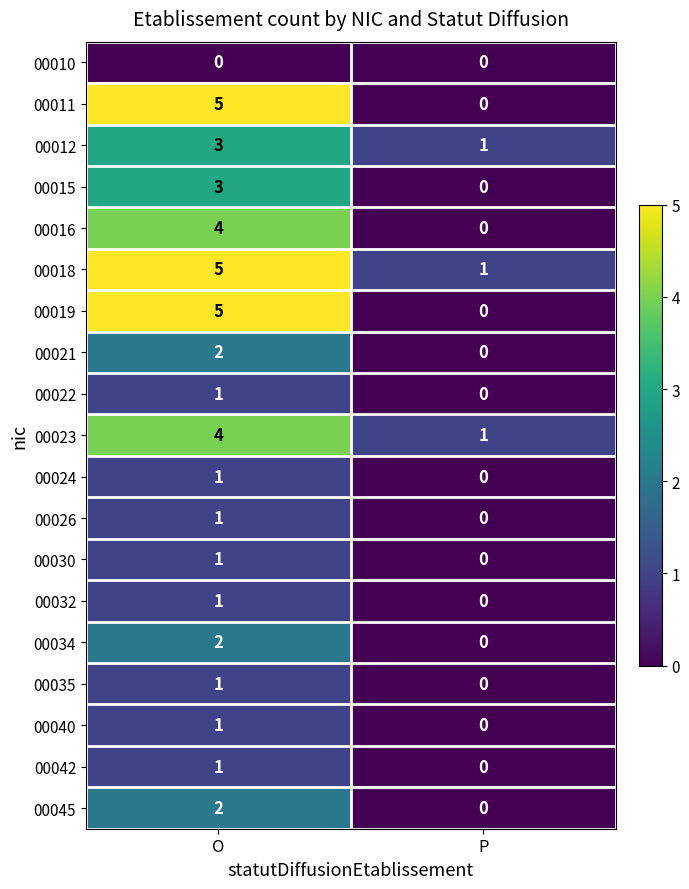

What is the maximum value shown in the chart?

5